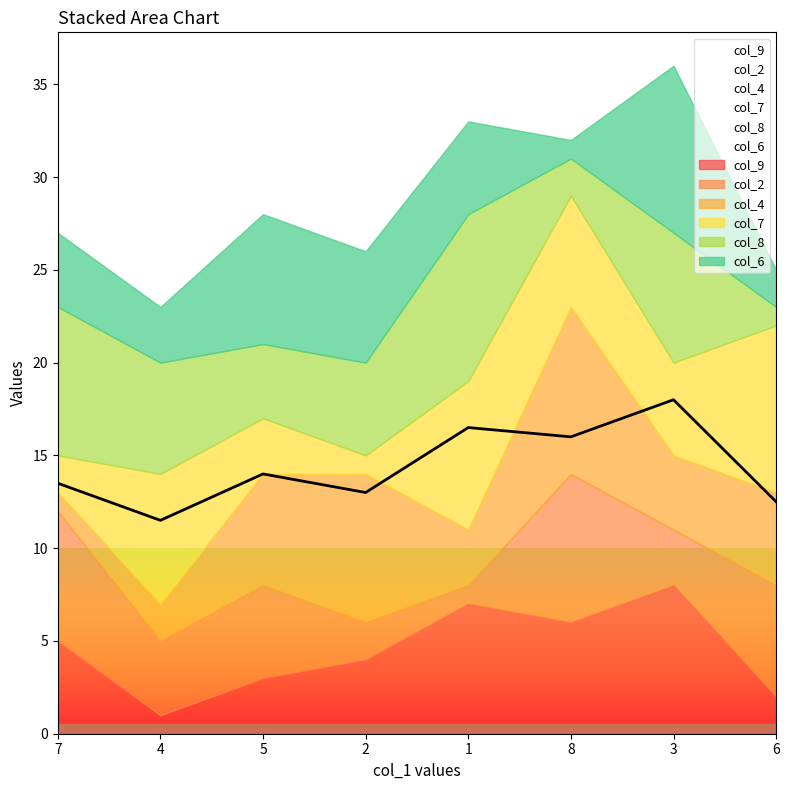

What is the maximum value shown in the chart?

9